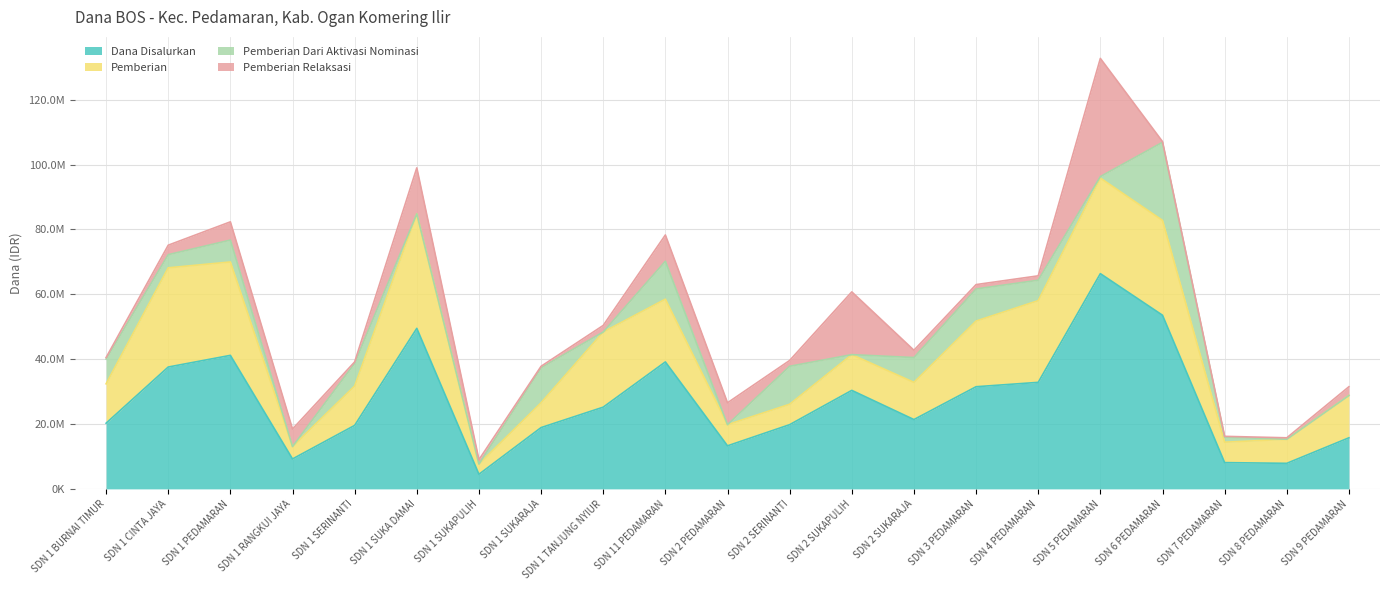

At how many categories does at least one series exceed 5739317?

20